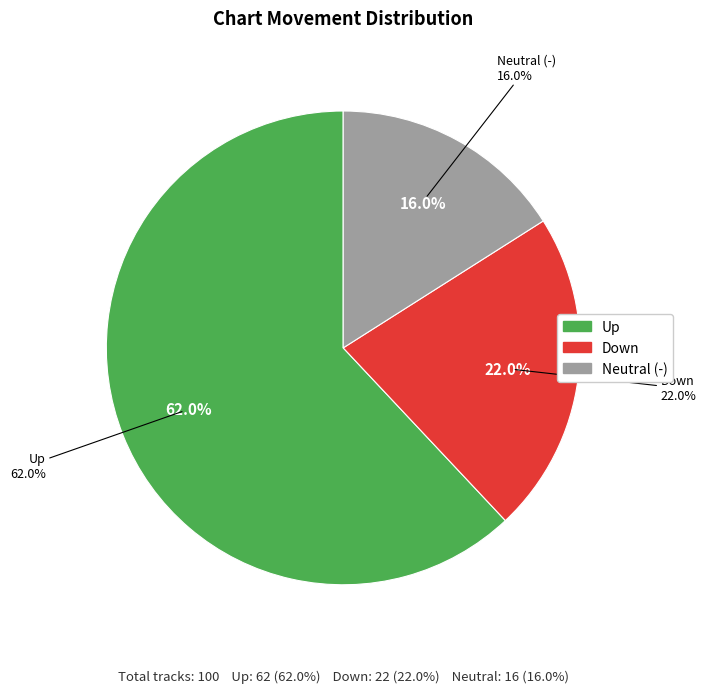

How many segments does this pie chart have?

3